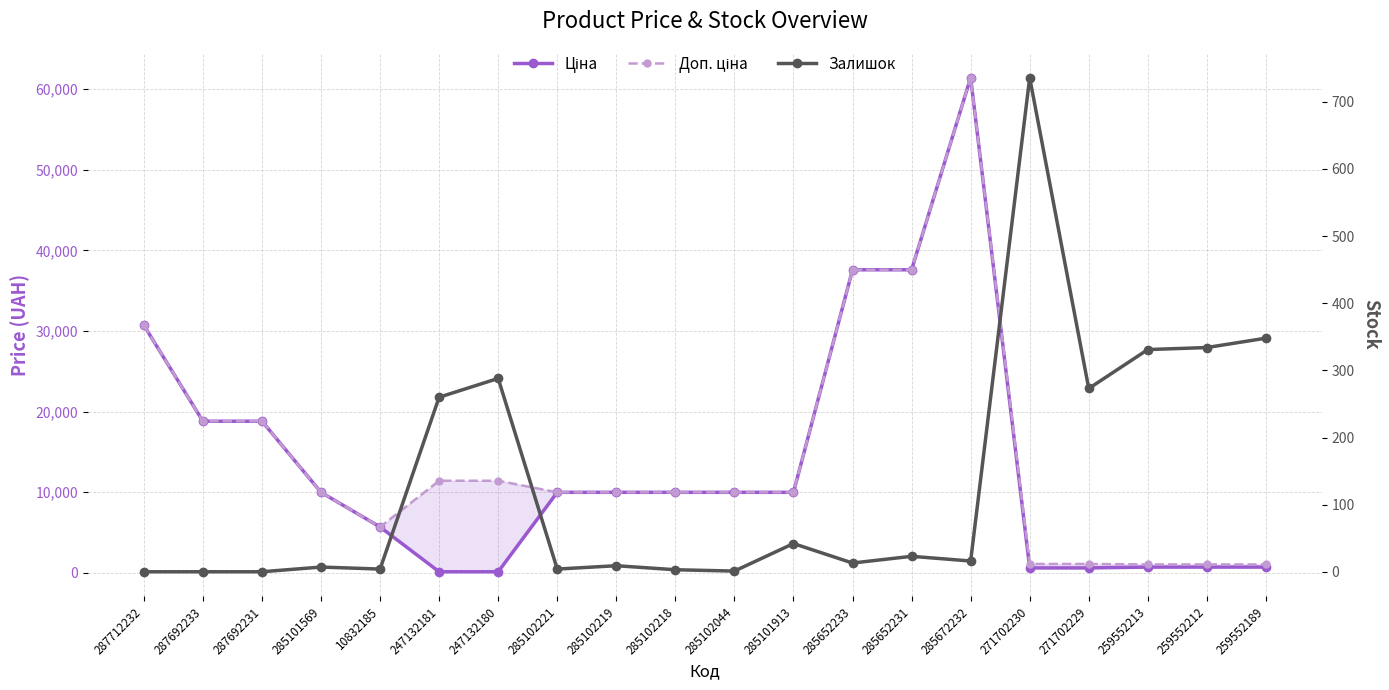

True or false: Ціна has a value of 37.8 at 247132181.

False